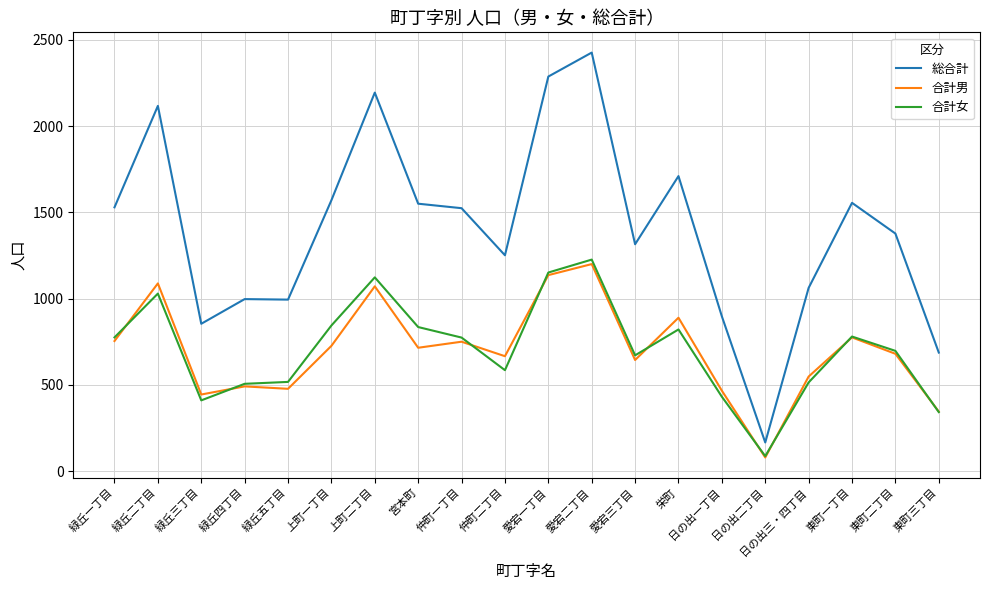

The 合計女 series shows 844 at 上町一丁目. True or false?

True